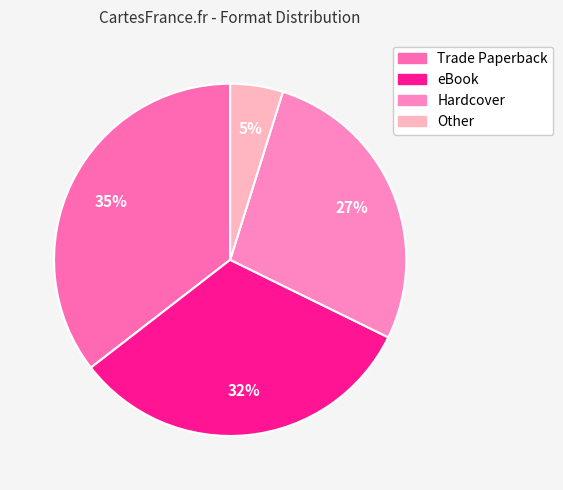

Is Other the majority of the pie?

No